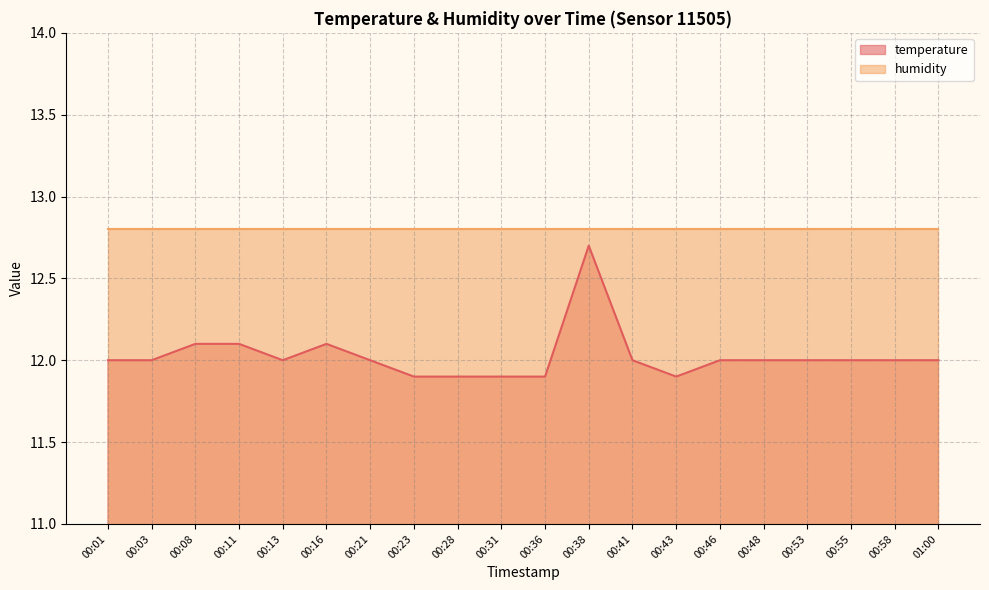

What is the smallest value displayed?

11.9